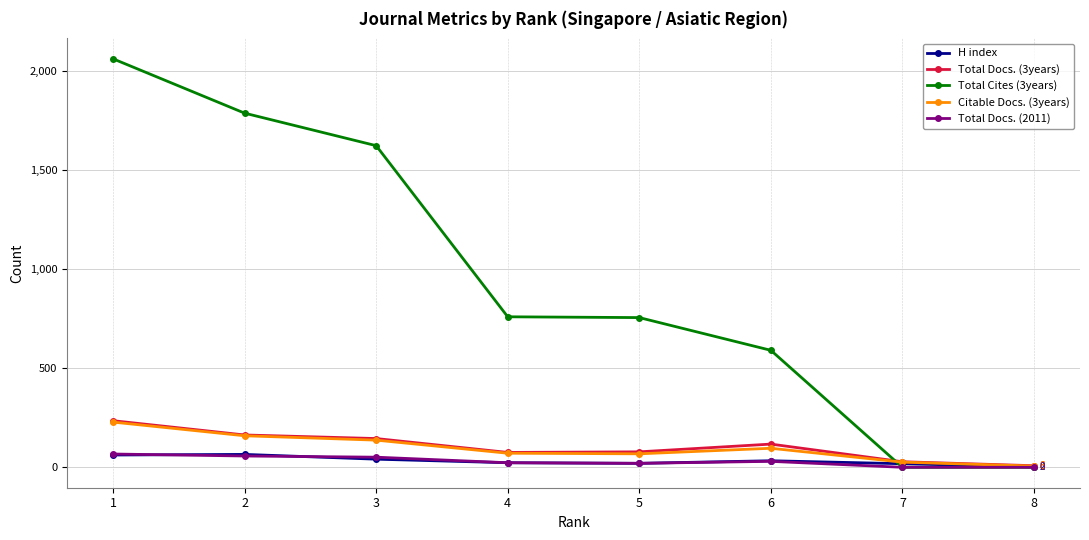

Which label corresponds to the largest value in the chart?

1